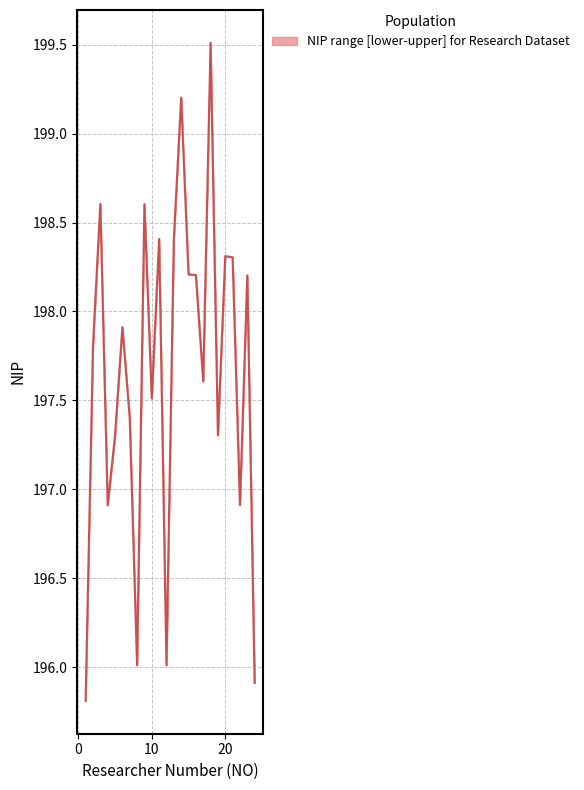

What is the greatest value displayed?

199.5